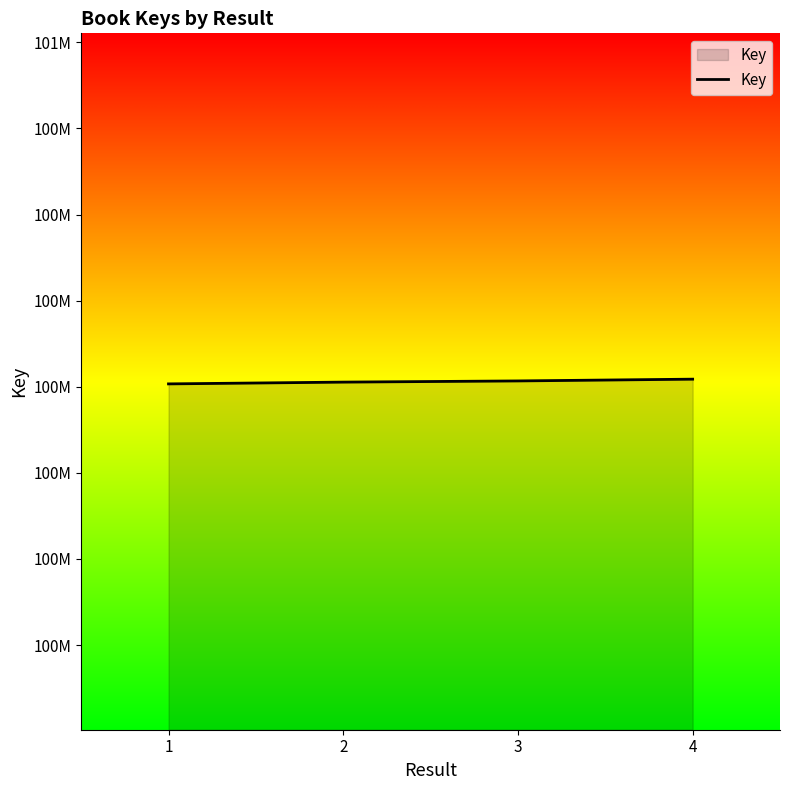

Approximately how many times larger is the value at 1 compared to 3?

1.0